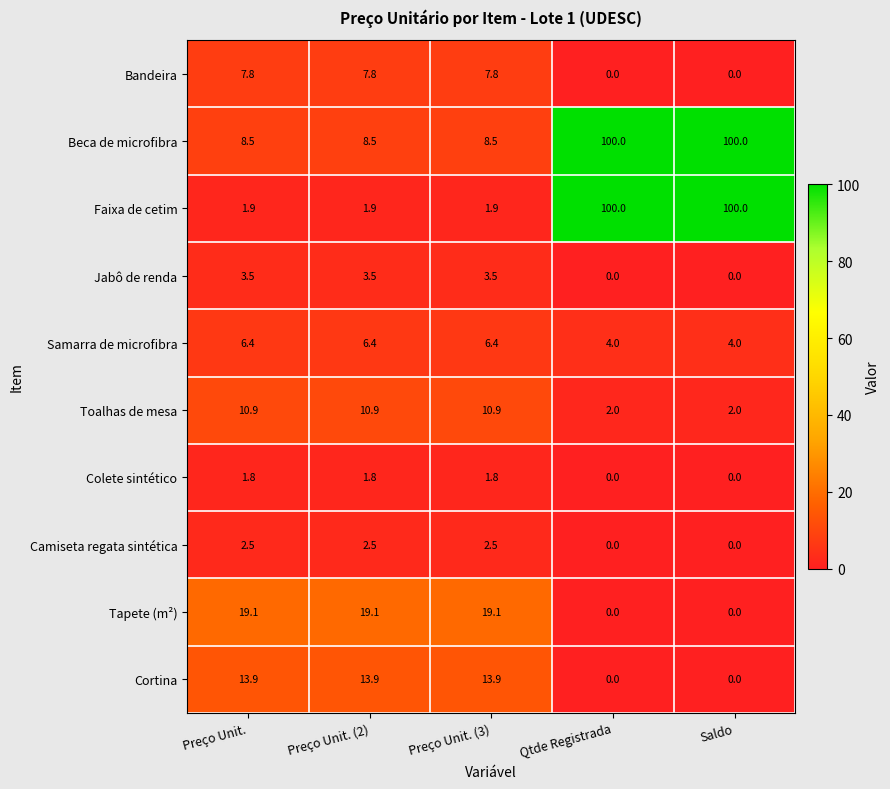

What is the maximum value shown in the chart?

100.0